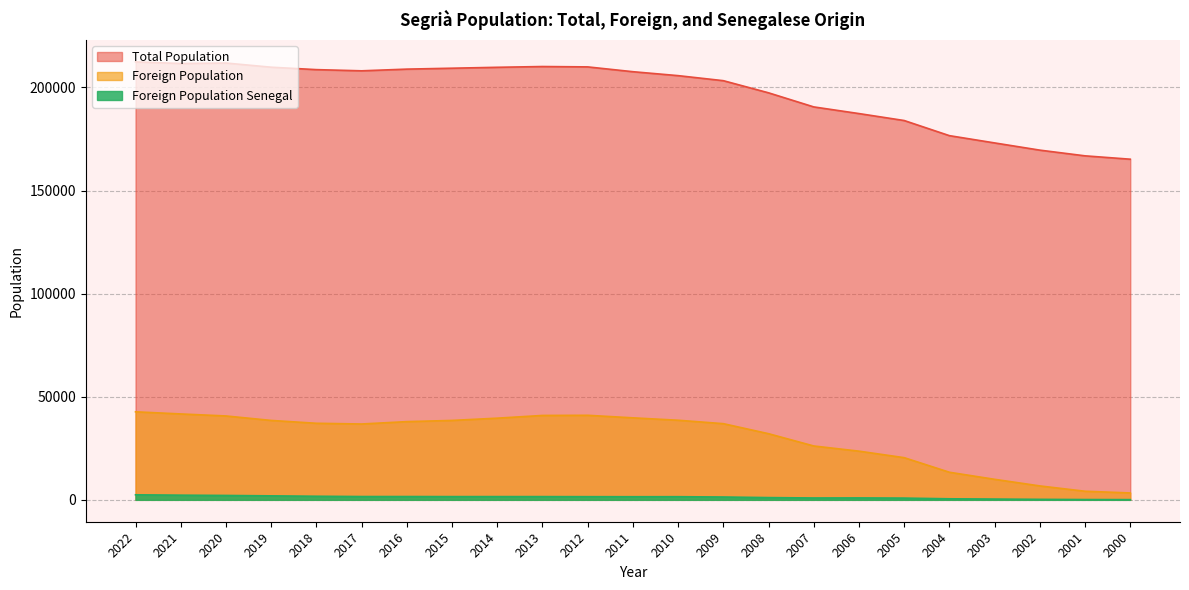

Is it true that Total Population equals 324197 at 2010?

False